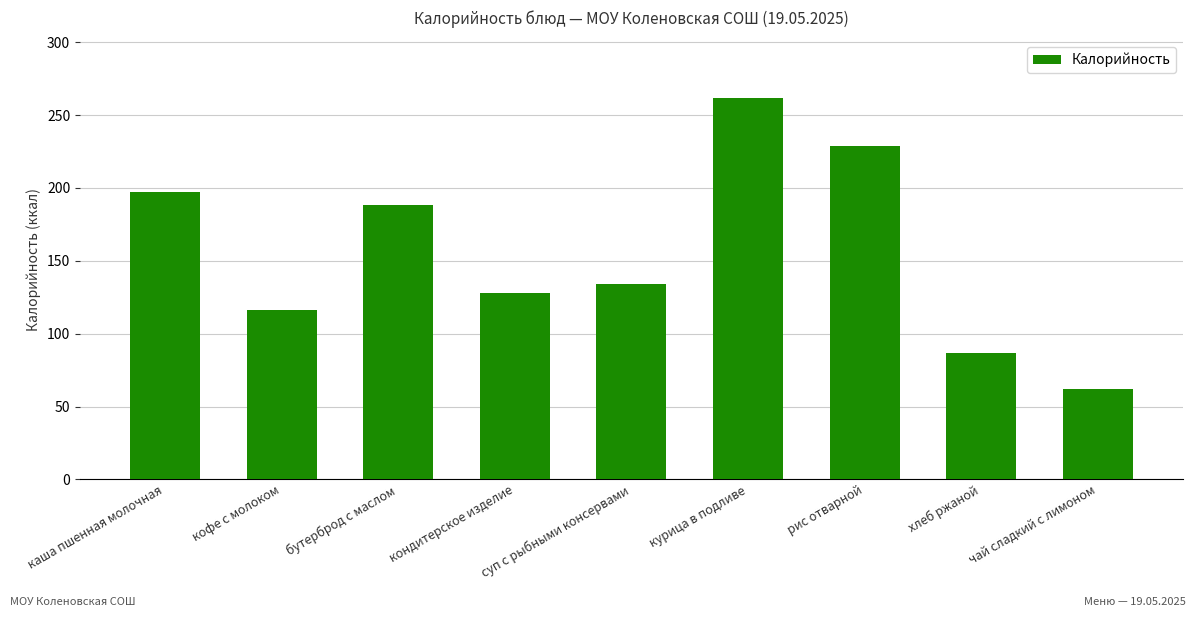

Which category has the highest value across all series?

курица в подливе